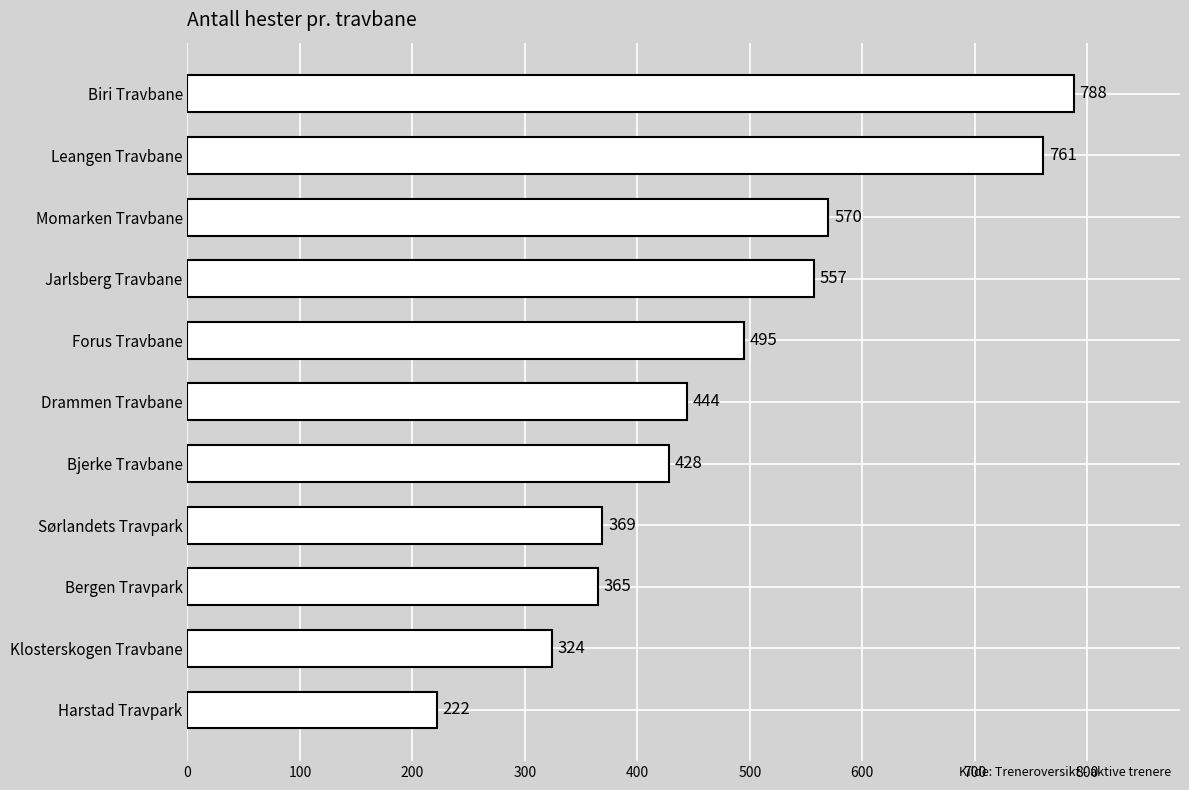

Between Biri Travbane and Bergen Travpark, which is larger?

Biri Travbane